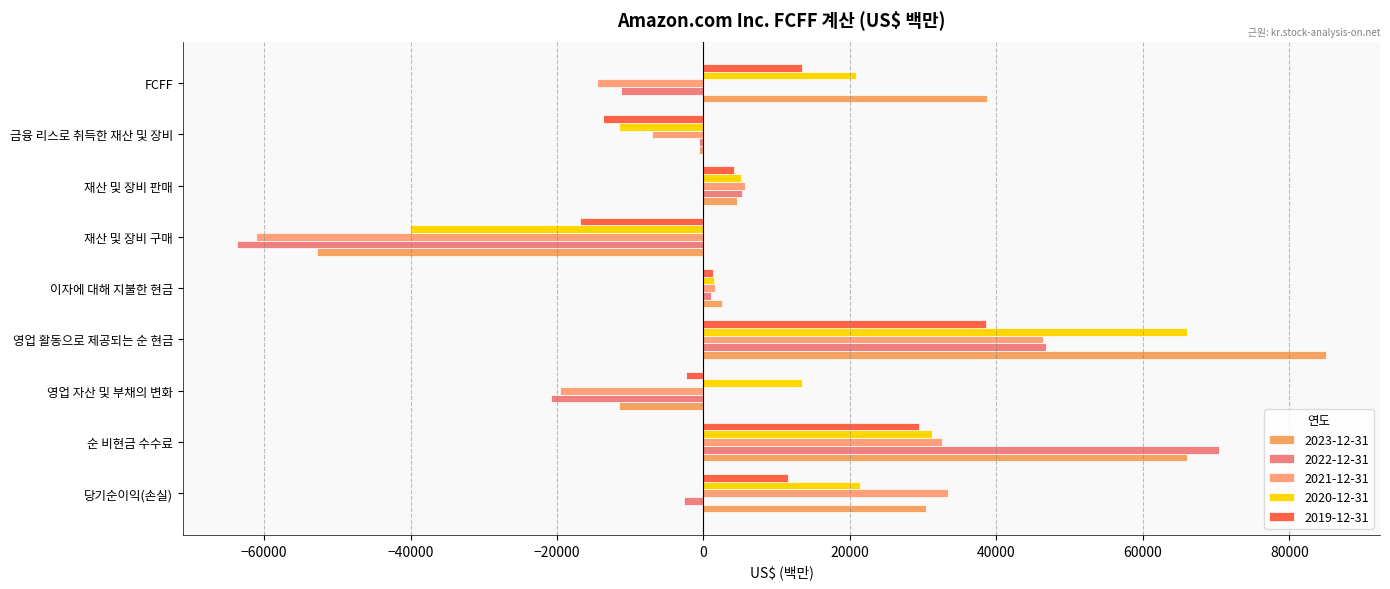

What is the minimum value shown in the chart?

-63645